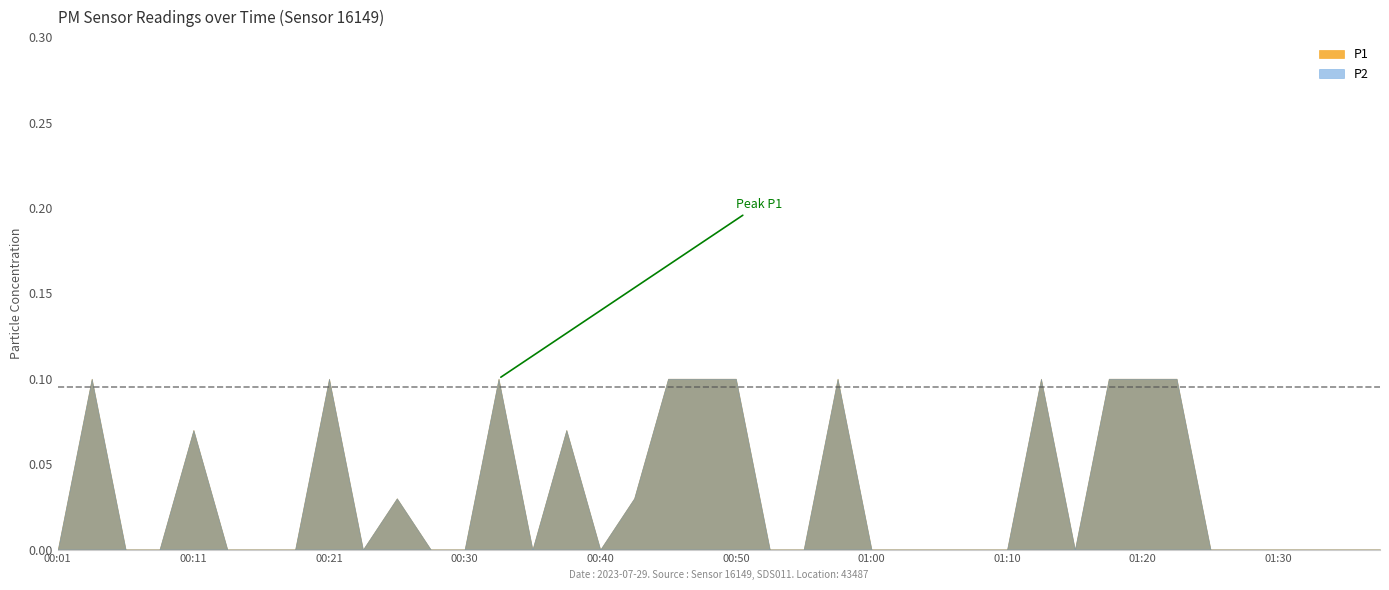

What is the total value across all series at 01:23?

0.2